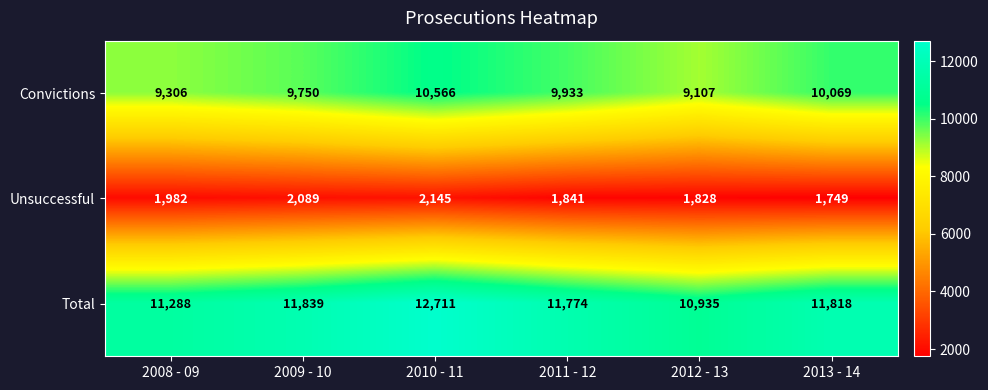

What is the difference between the Total values at 2012 - 13 and 2009 - 10?

904